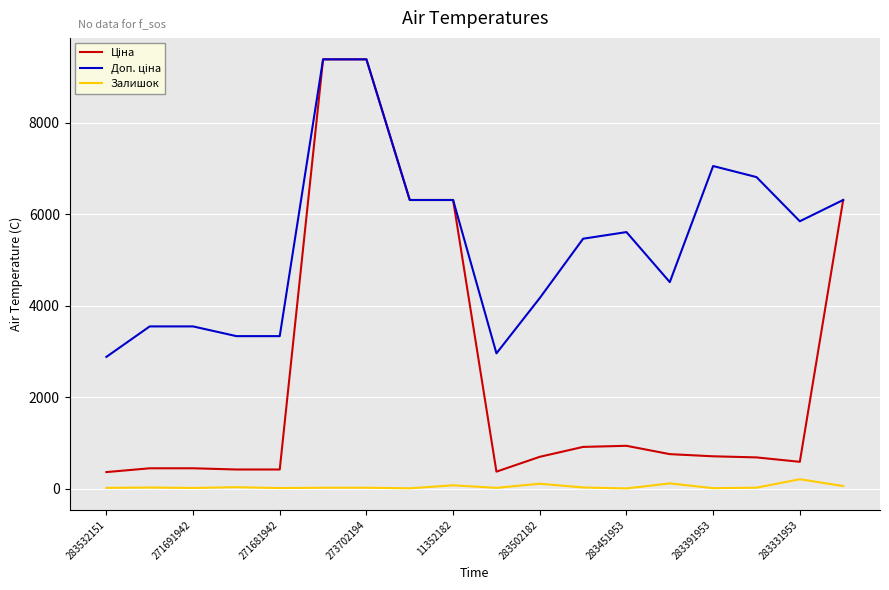

List the series in order of their overall mean, highest first.

Доп. ціна, Ціна, Залишок